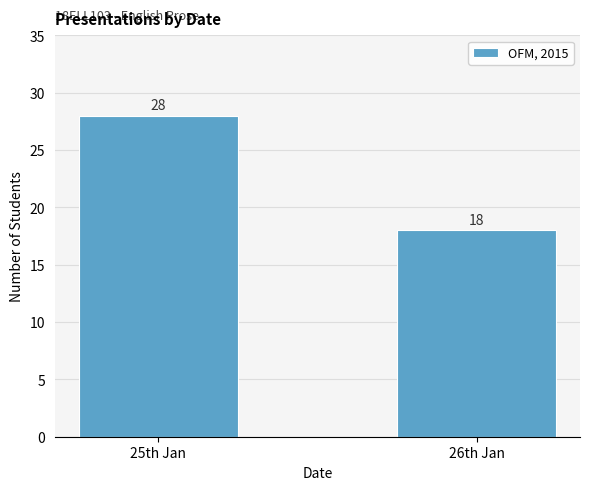

Rank the categories by value from lowest to highest.

26th Jan, 25th Jan